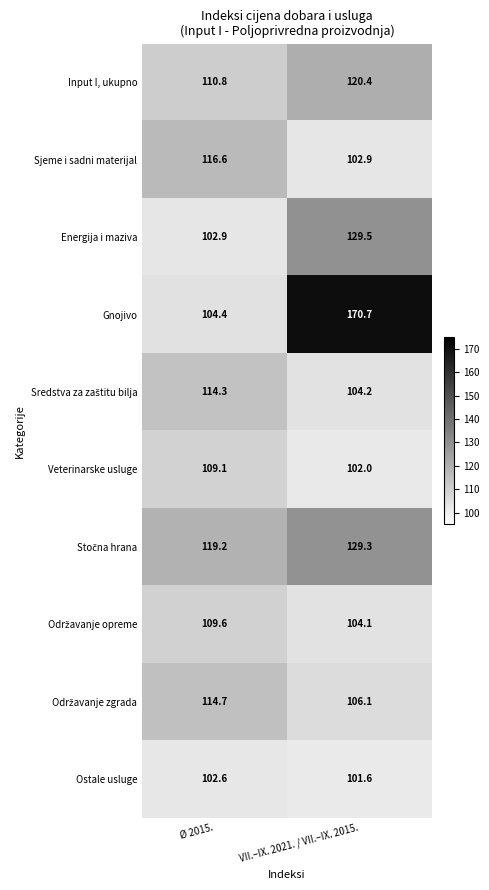

What is the maximum value shown in the chart?

170.7